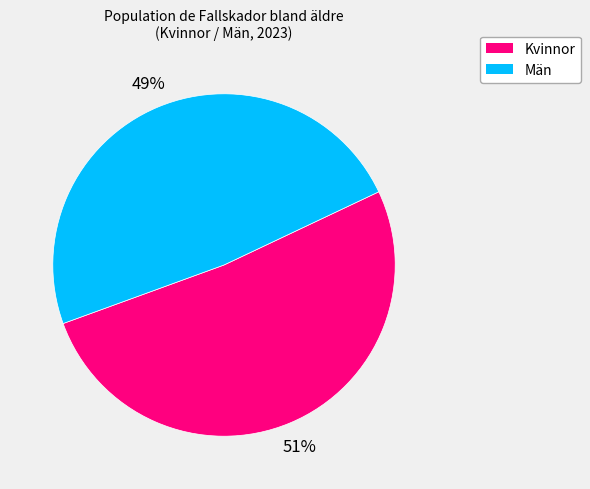

Which slice is the smallest?

Män